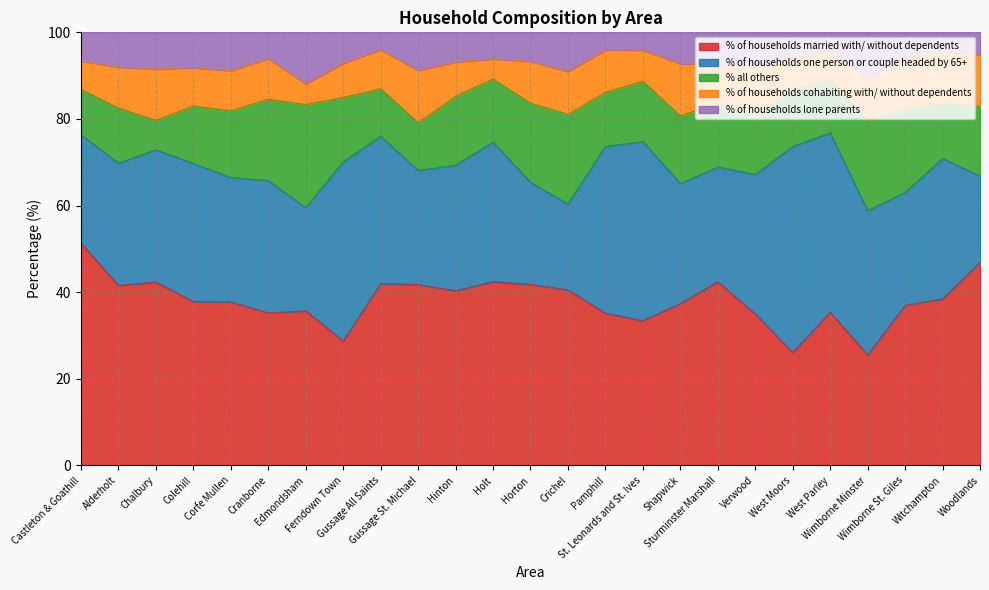

The value of % of households cohabiting with/ without dependents at Colehill is 8.8. True or false?

True